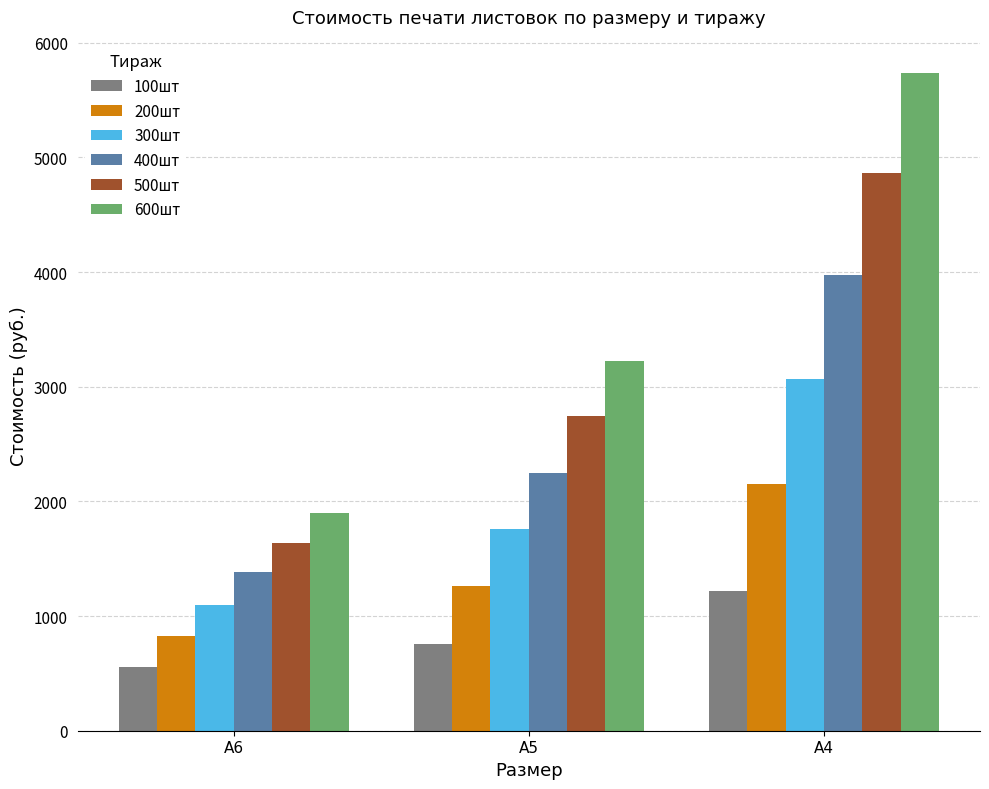

What are all the series names shown in the legend?

100шт, 200шт, 300шт, 400шт, 500шт, 600шт